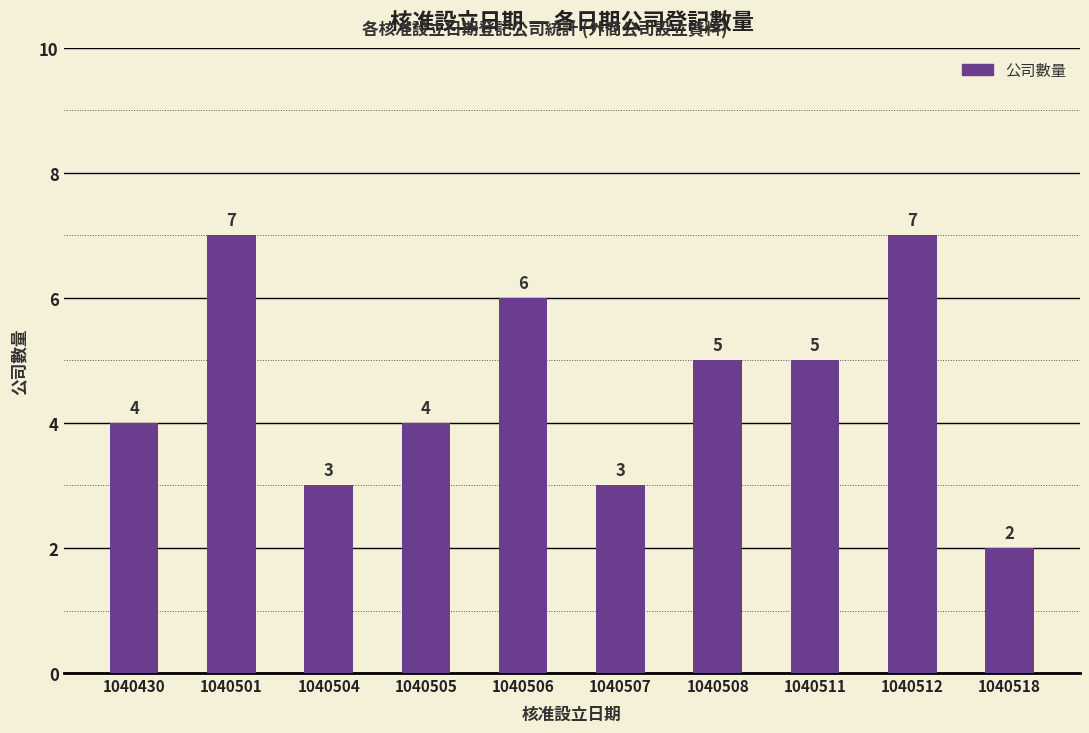

What is the difference between the maximum and minimum values?

5